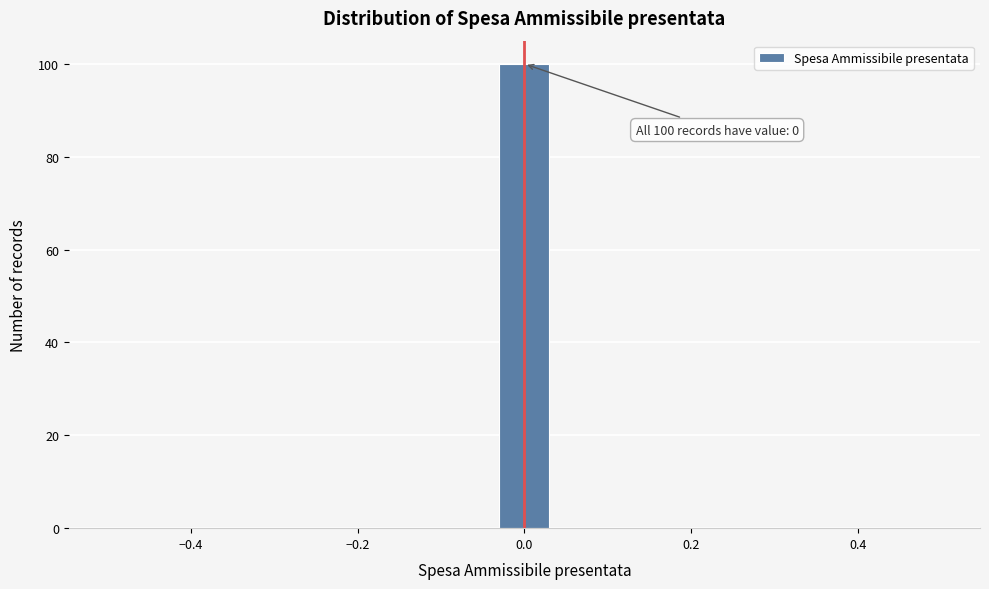

Around what value on the x-axis is the tallest bar? Give the approximate position of its centre, as read against the axis.

0.00